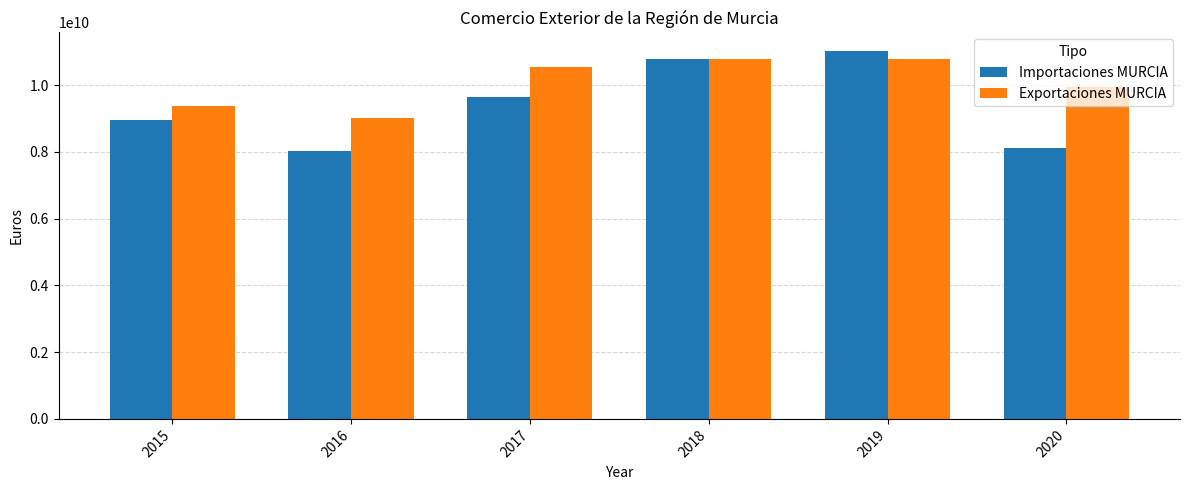

Which series has the largest range (max minus min)?

Importaciones MURCIA